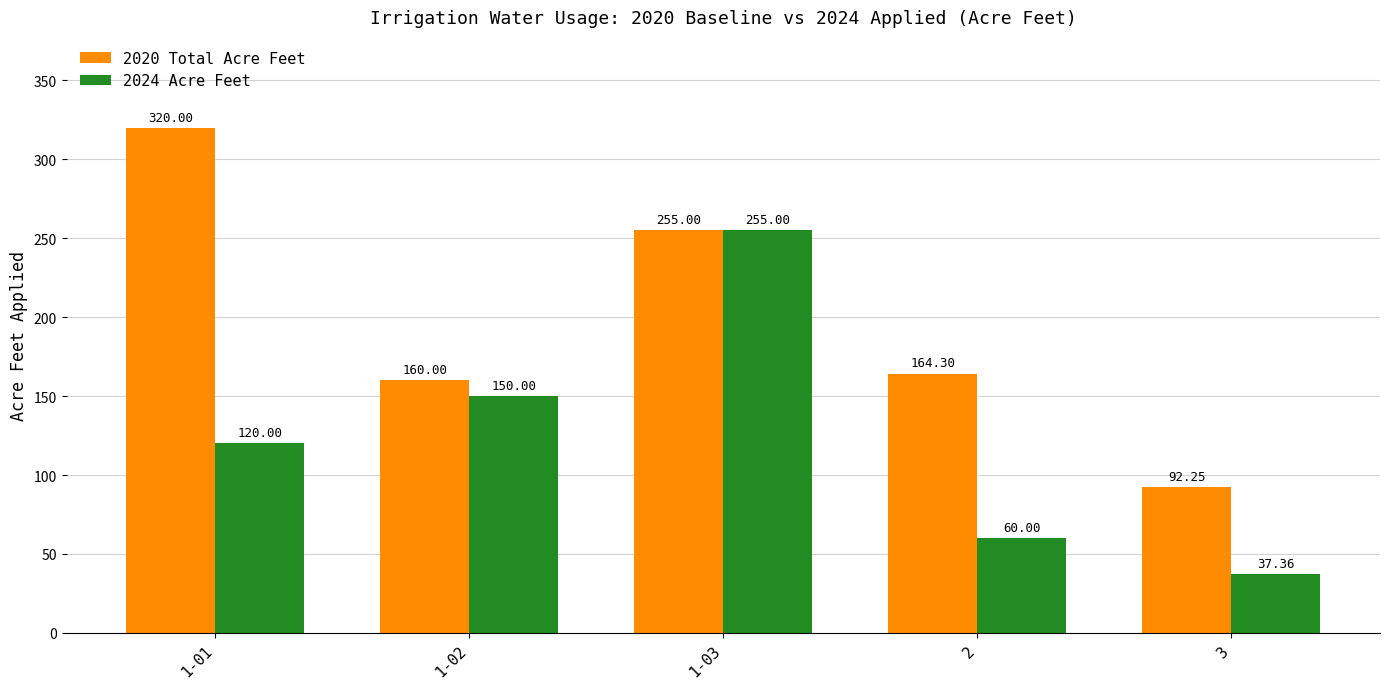

Which series changed the most between 2 and 3?

2020 Total Acre Feet